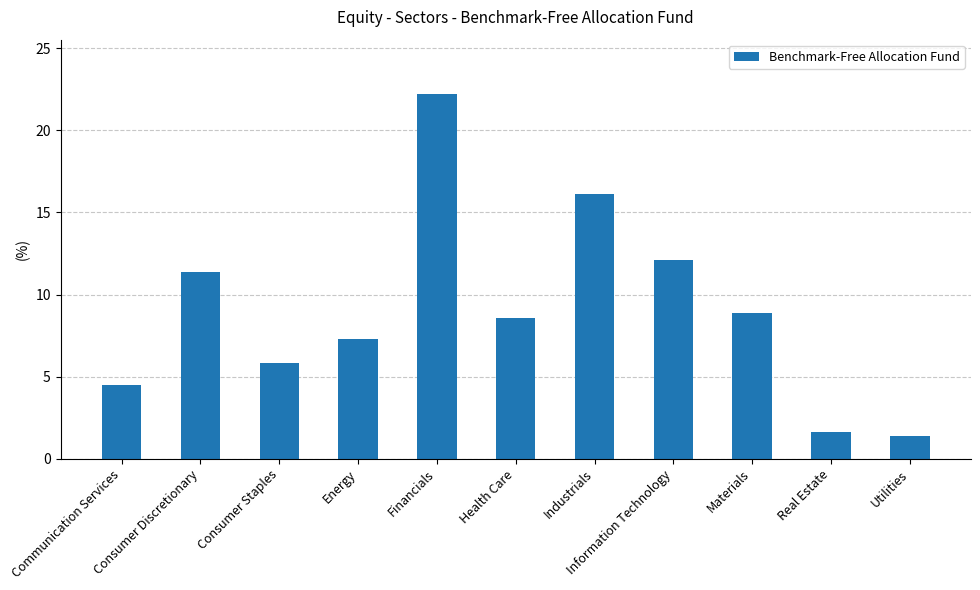

What position from the left is Financials?

5